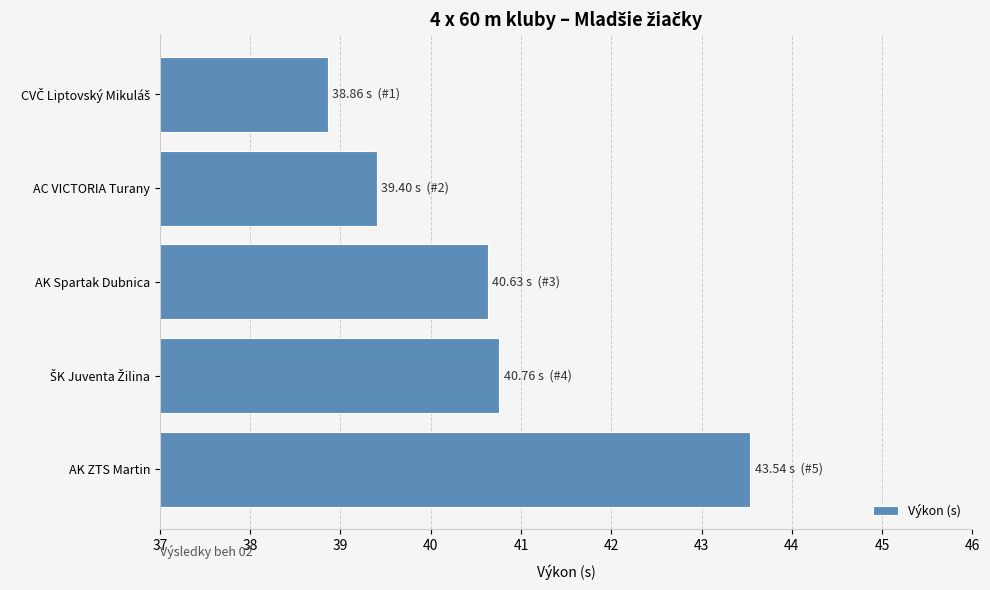

Between AC VICTORIA Turany and AK ZTS Martin, which is larger?

AK ZTS Martin